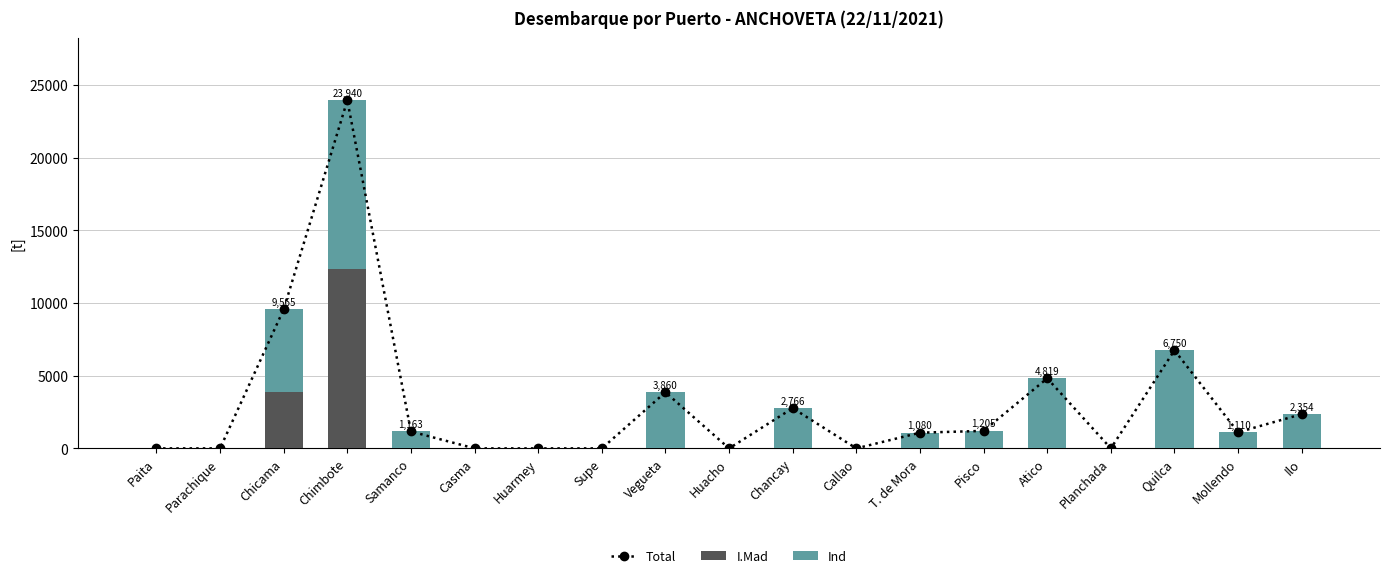

How many categories are shown in the chart?

19